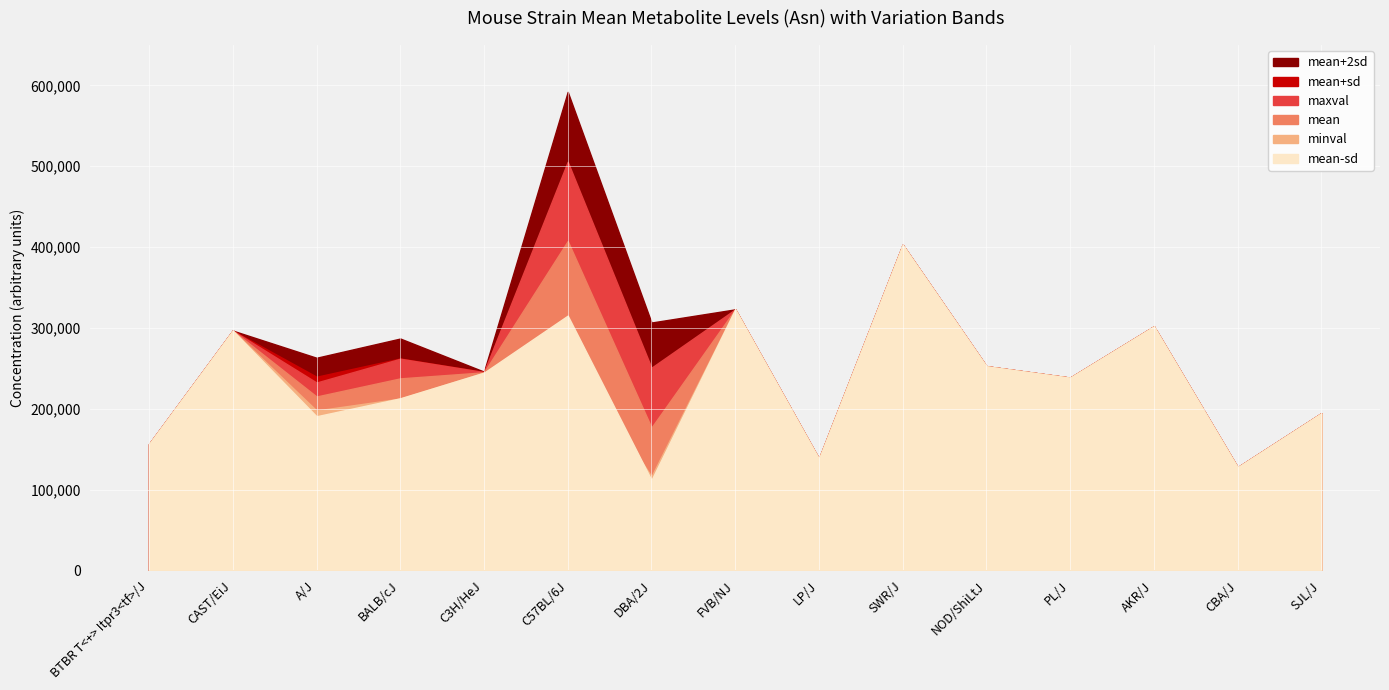

Rank the categories by minval value from highest to lowest.

SWR/J, FVB/NJ, AKR/J, CAST/EiJ, C57BL/6J, NOD/ShiLtJ, C3H/HeJ, PL/J, BALB/cJ, A/J, SJL/J, BTBR T<+> Itpr3<tf>/J, LP/J, CBA/J, DBA/2J